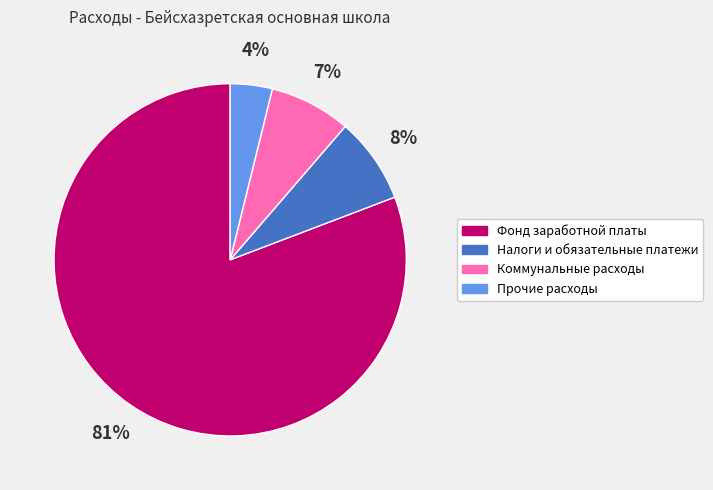

Which category accounts for the majority?

Фонд заработной платы